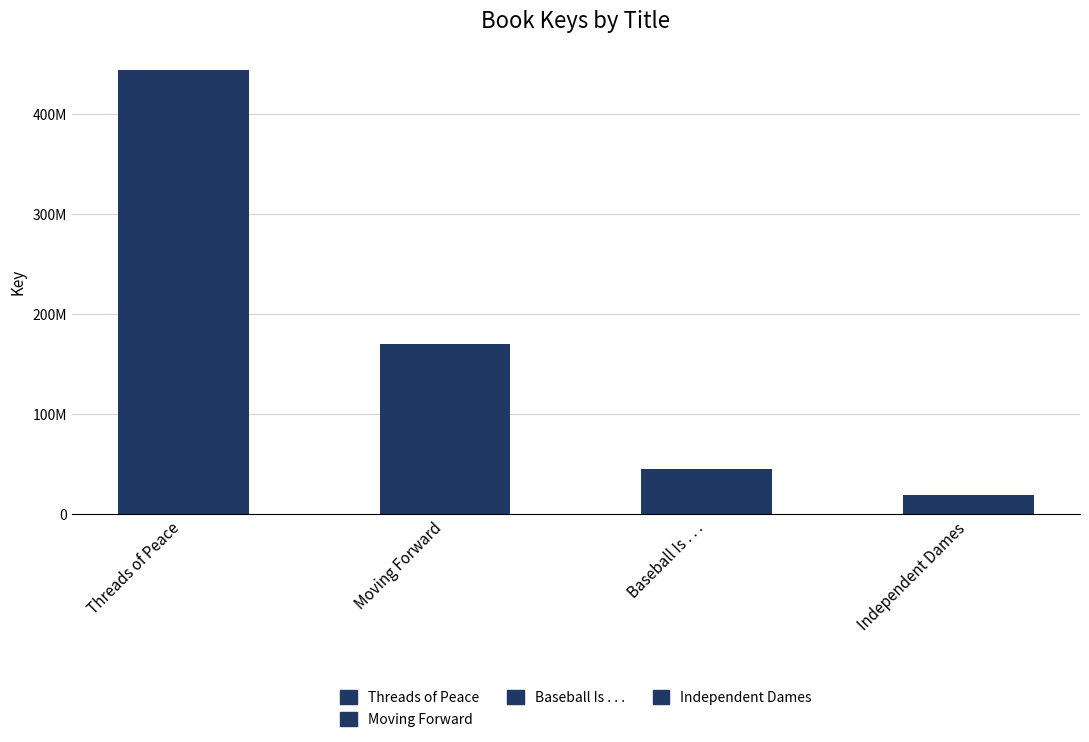

What is the label of the 1st bar from the right?

Independent Dames